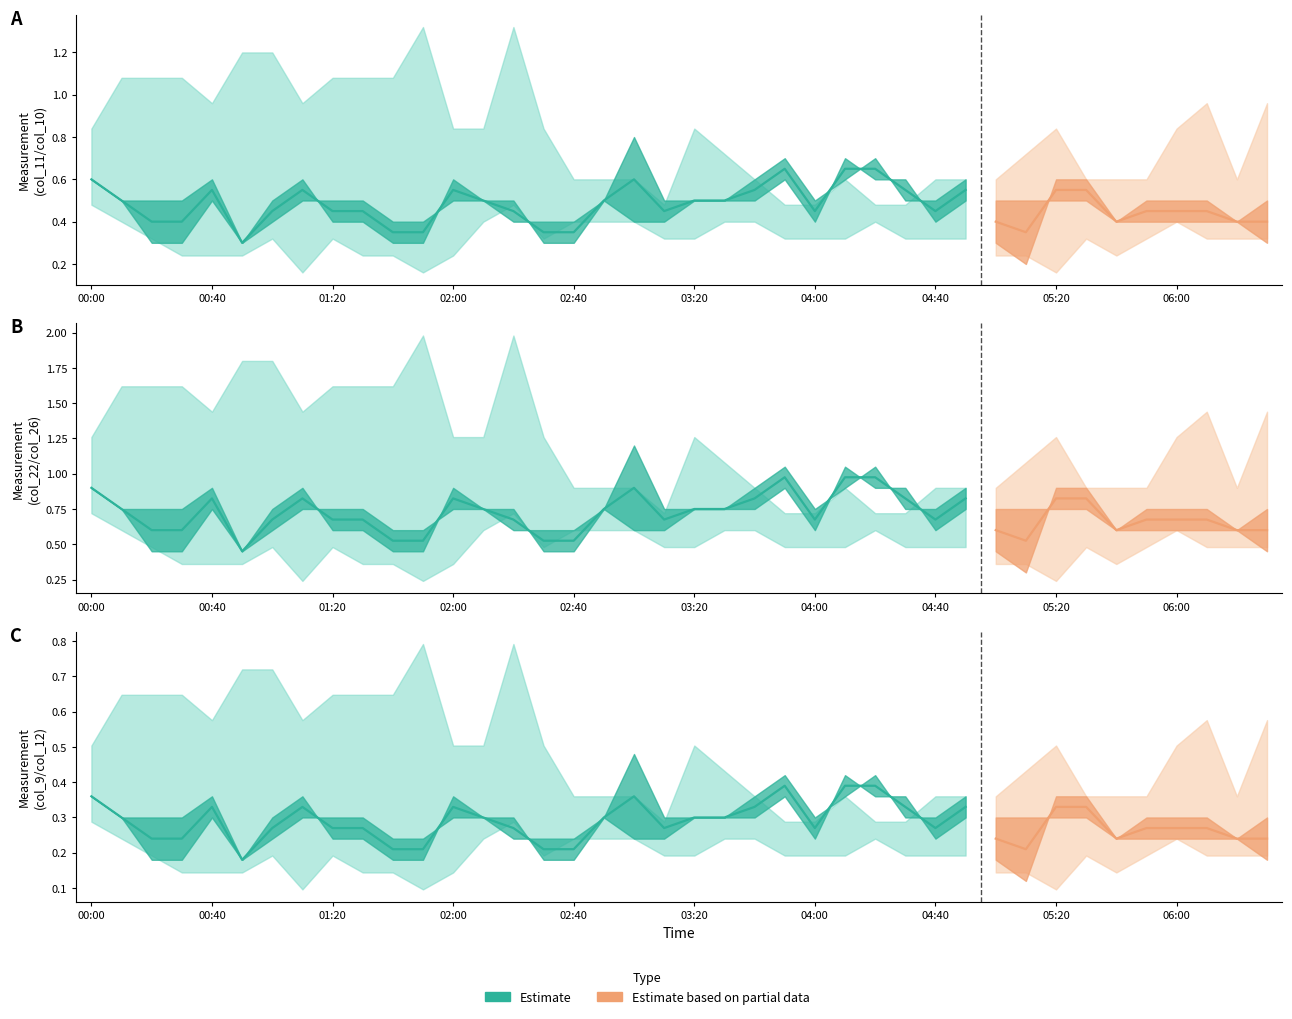

What is the difference between the col_9 values at 2012/11/30 01:10 and 2012/11/30 01:20?

0.2